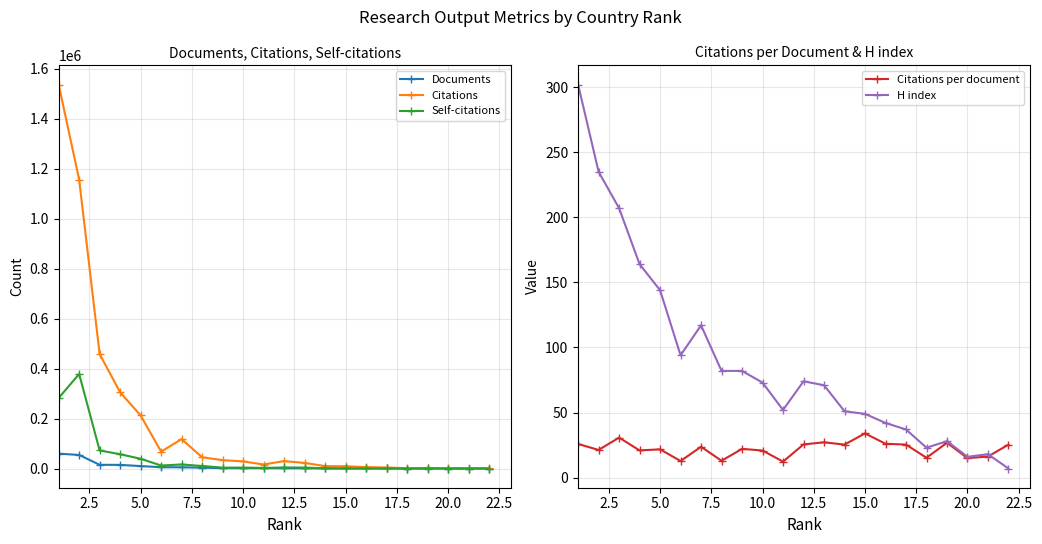

What is the difference between the second highest and minimum values in the H index series?

228.0